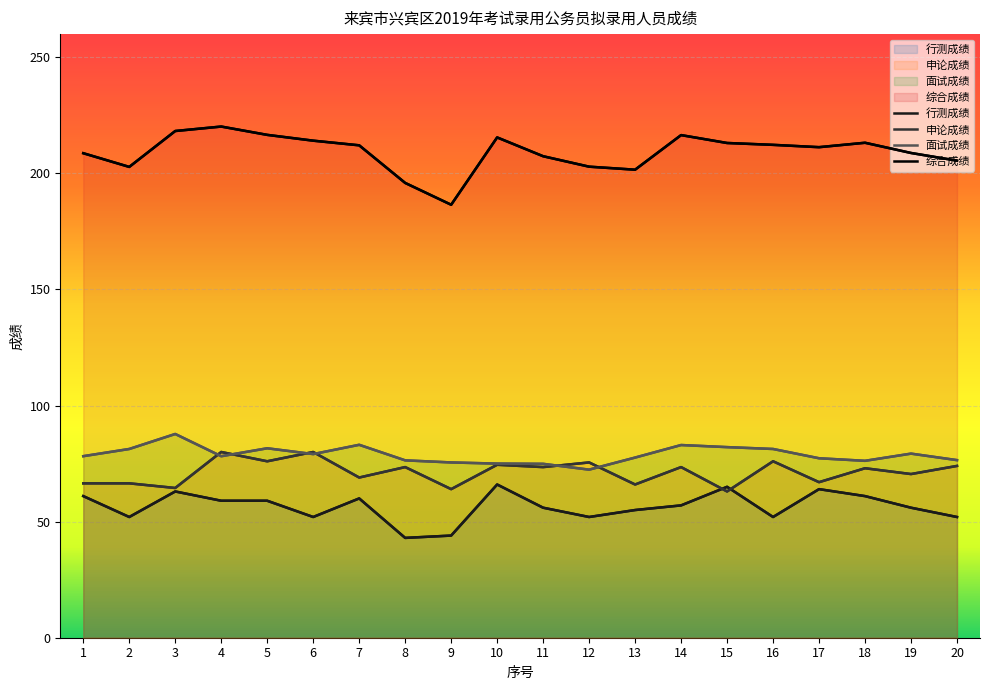

How many values in the 综合成绩 series exceed 212?

10